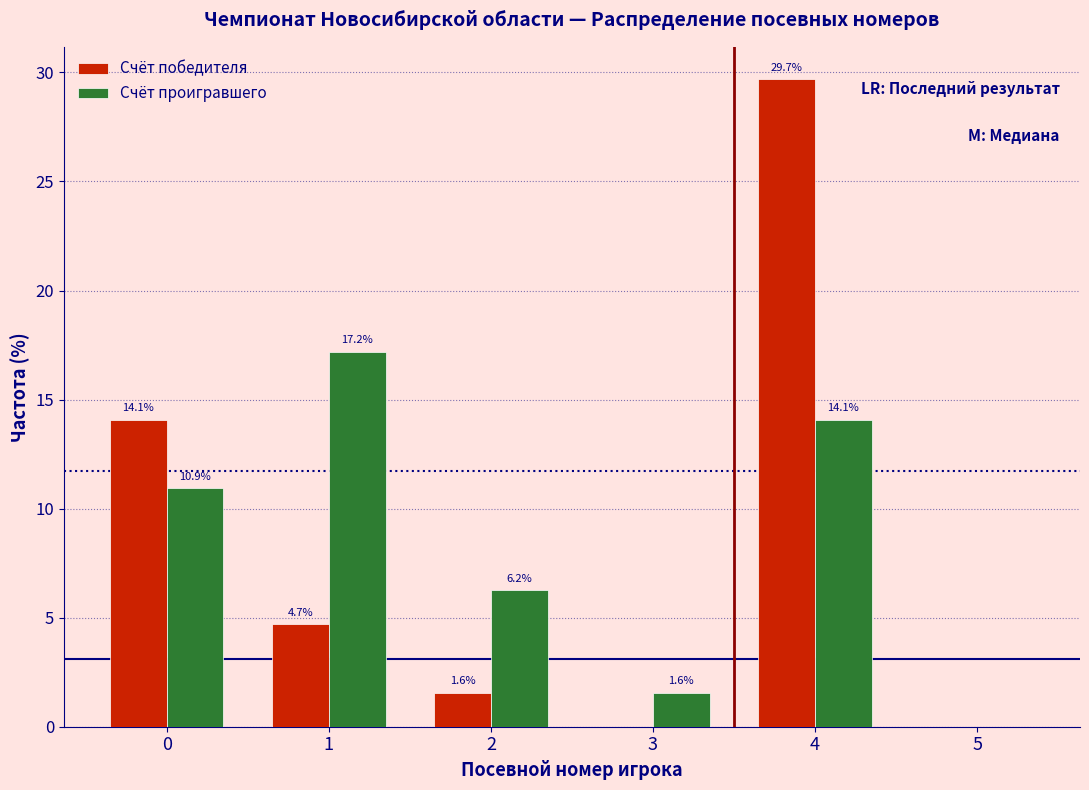

In the Счёт проигравшего series, which range on the x-axis has the tallest bar?

0.5 to 1.5